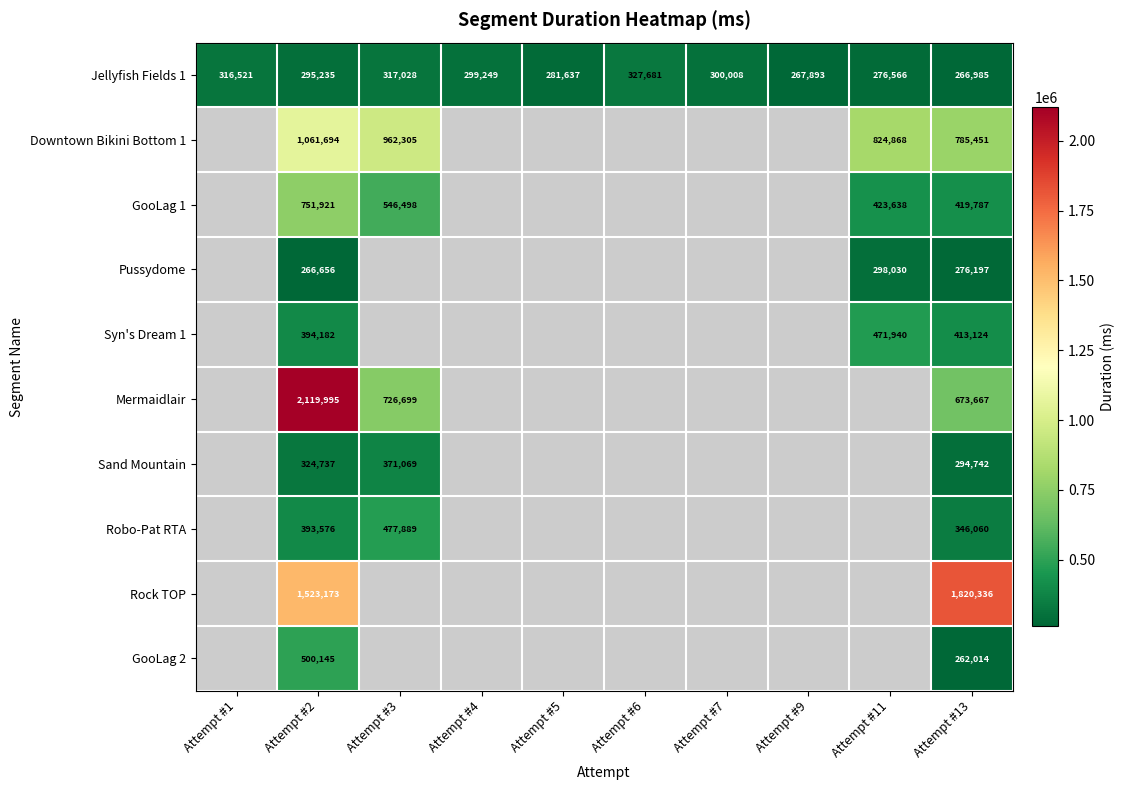

Between Attempt #9 and Attempt #2, which is larger?

Attempt #2